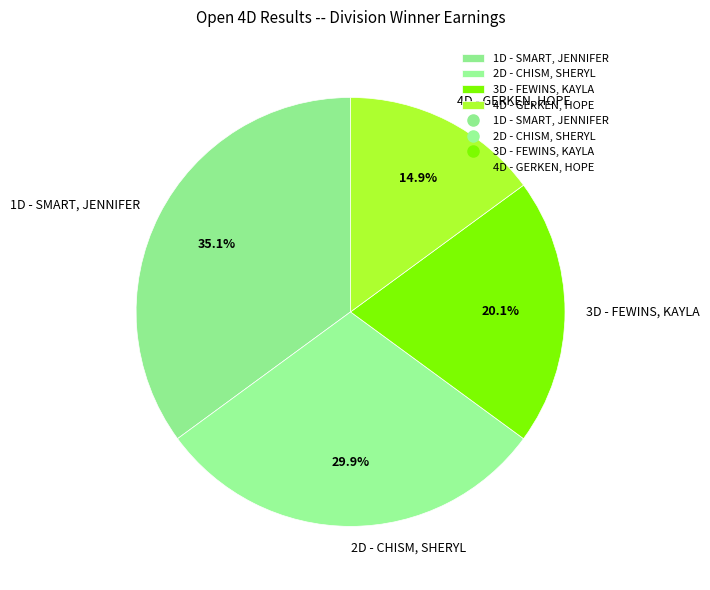

Combined, what portion of the pie is 3D - FEWINS, KAYLA and 1D - SMART, JENNIFER?

55.2%